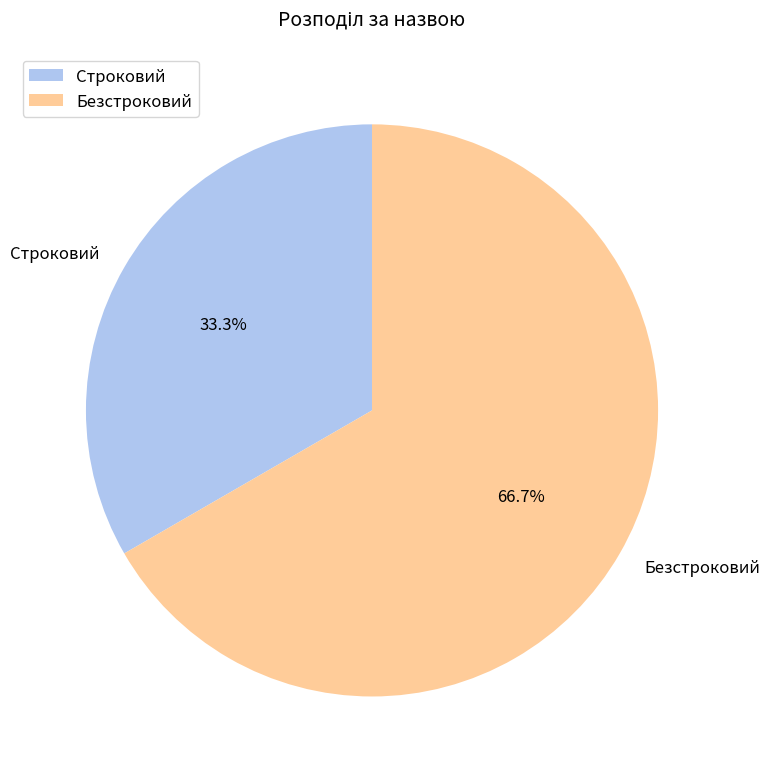

Does Строковий represent more than half of the total?

No